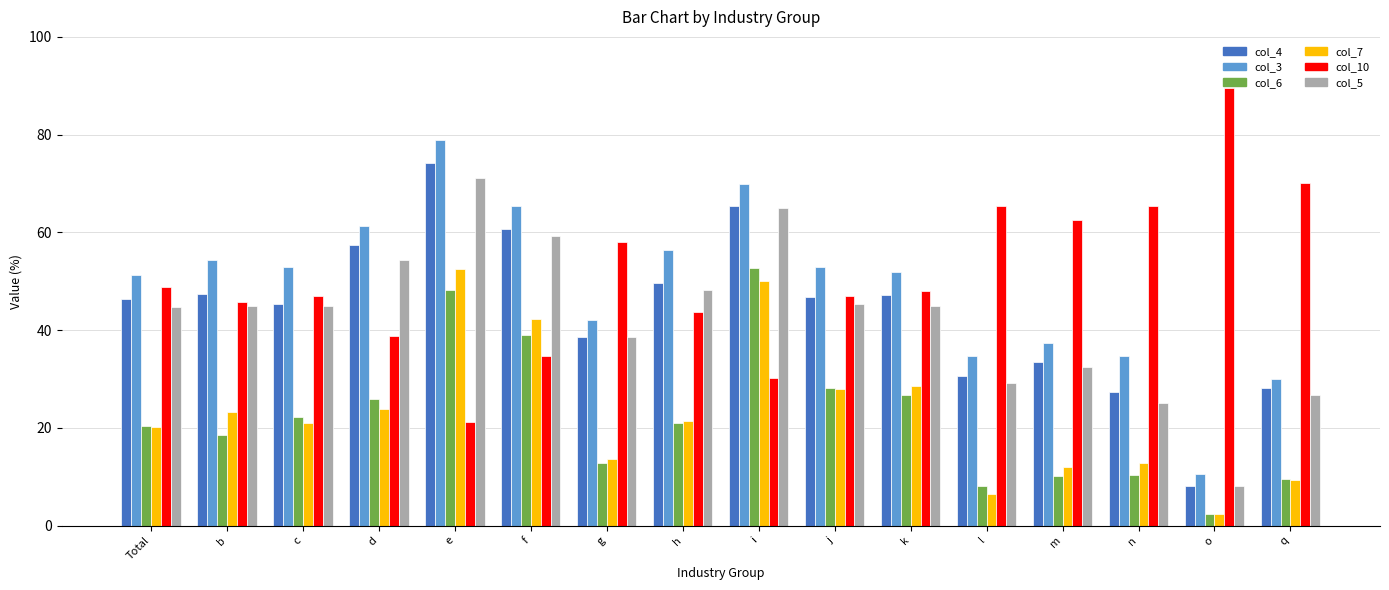

What position from the left is g?

7